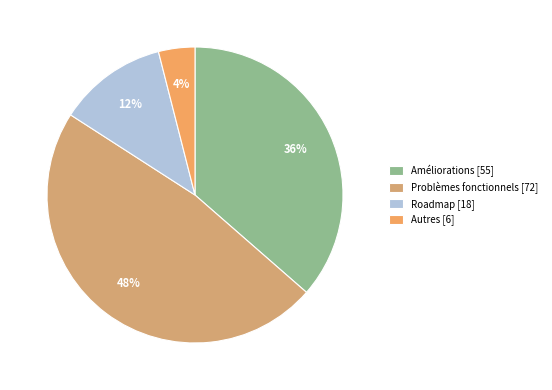

Do Autres and Roadmap together represent more than half of the pie?

No